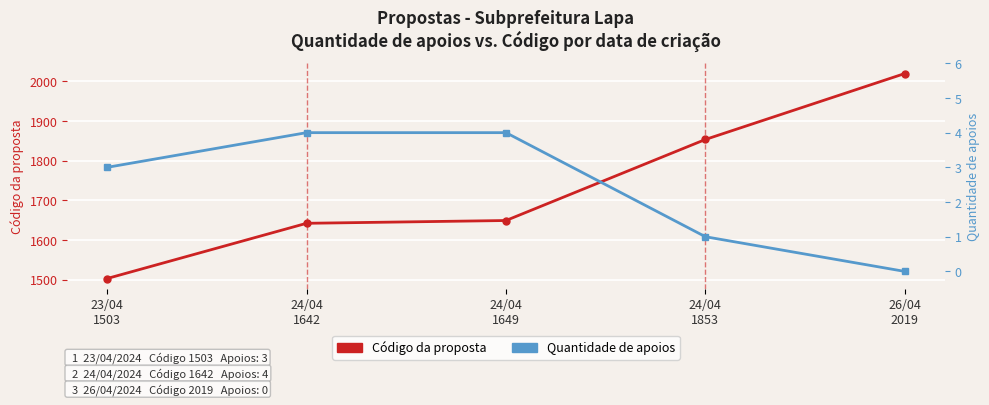

Reading left to right, list all the values displayed in this chart.

Código da proposta: 1503	1642	1649	1853	2019
Quantidade de apoios: 3	4	4	1	0